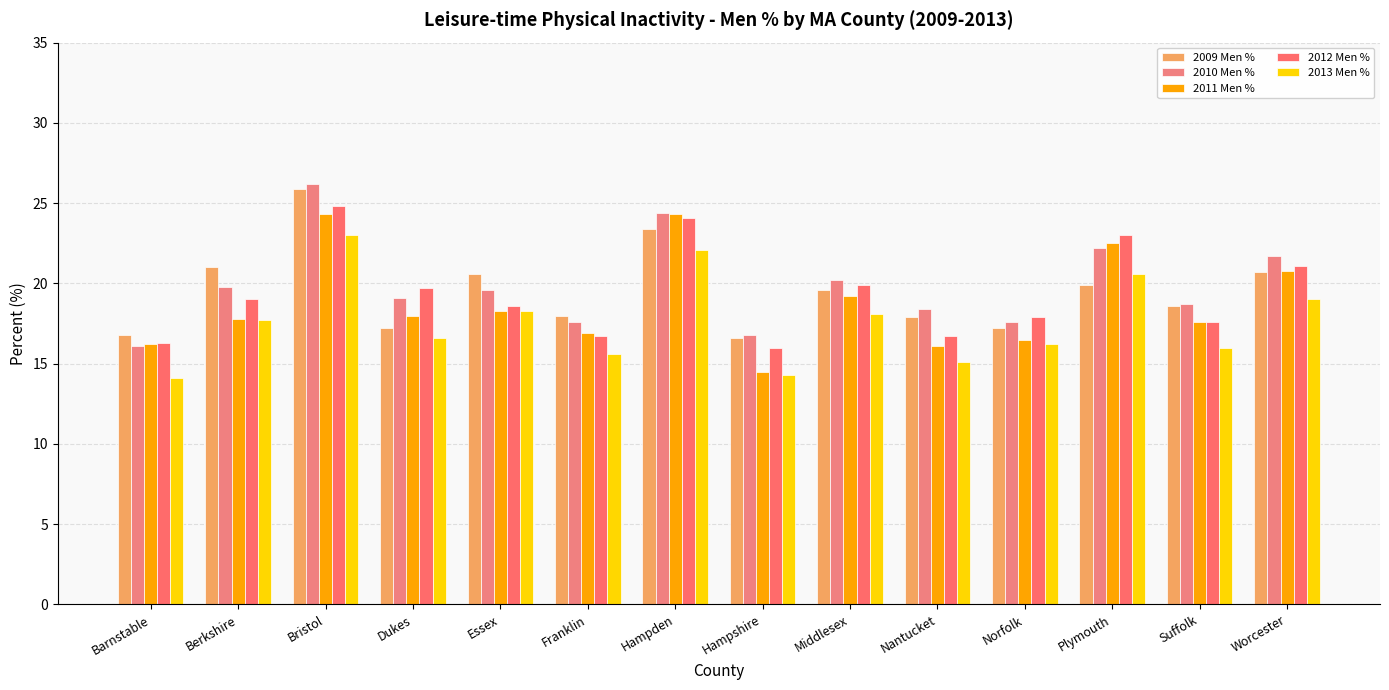

Between Hampshire and Norfolk, which is larger?

Norfolk